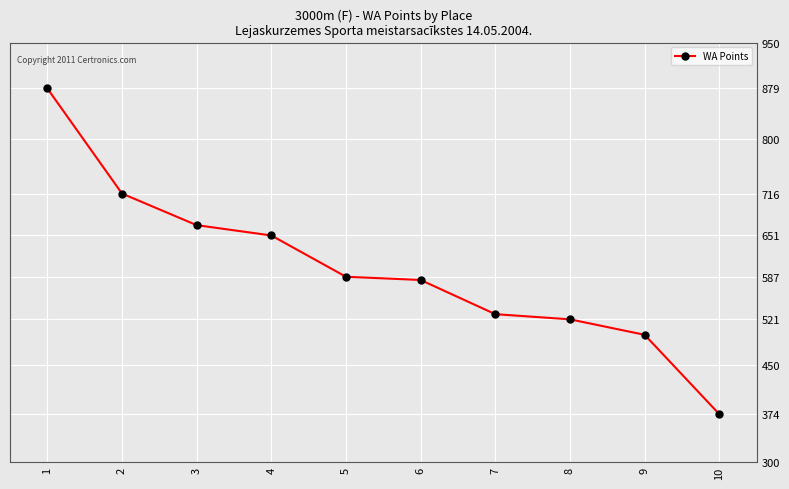

Which category has the highest value across all series?

1